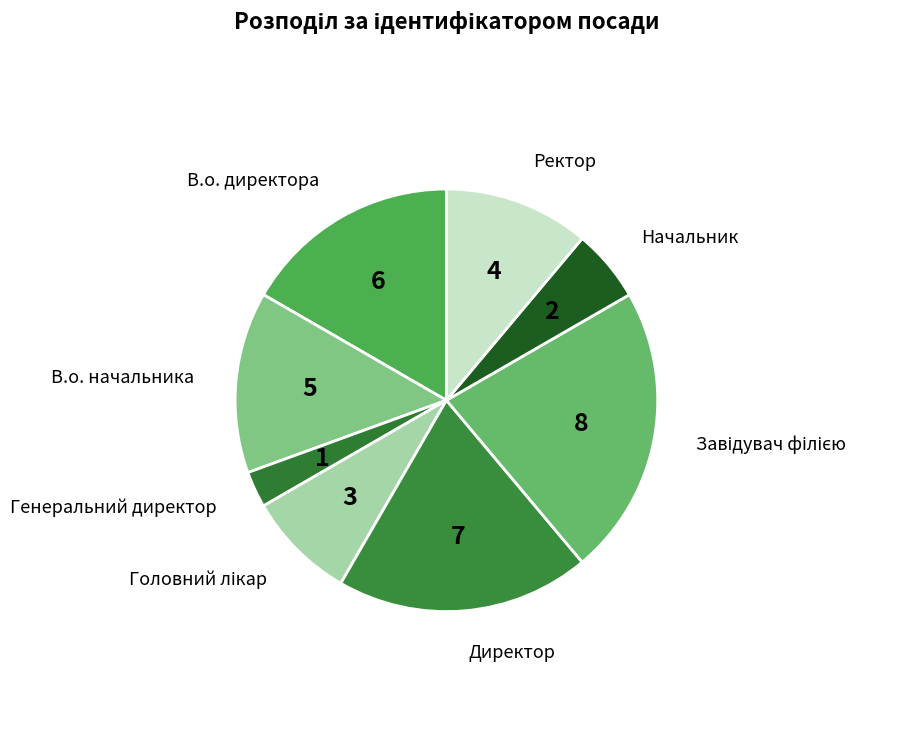

Do В.о. директора and В.о. начальника together represent more than half of the pie?

No